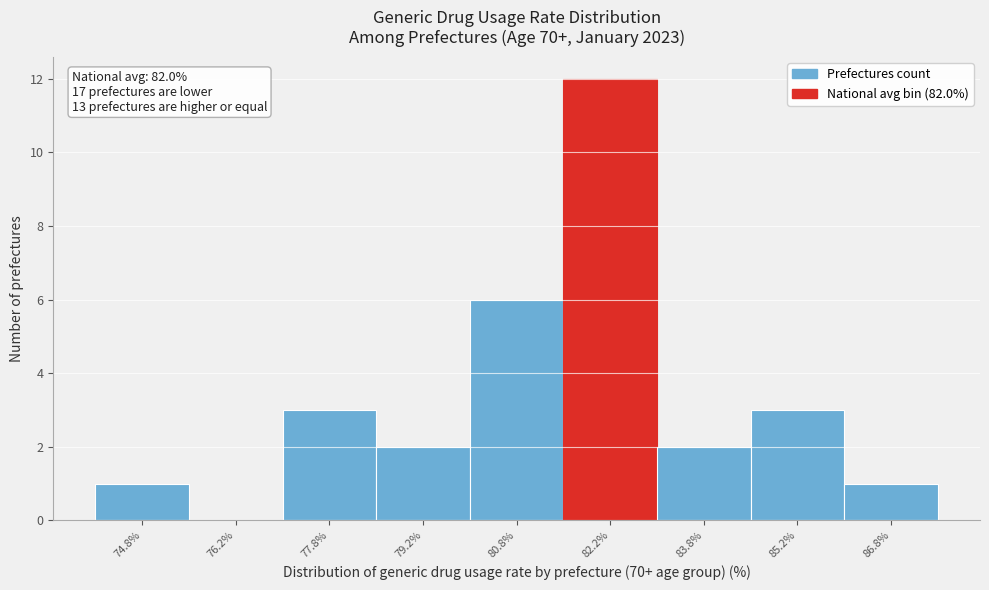

Over which range of the x-axis is the bar tallest?

81.5 to 83.0